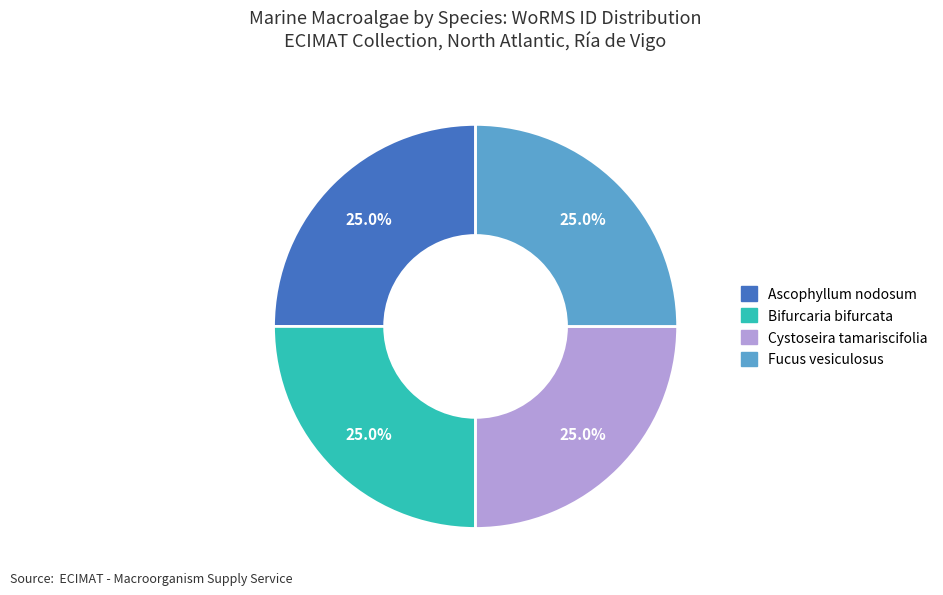

Count the number of slices in the pie.

4